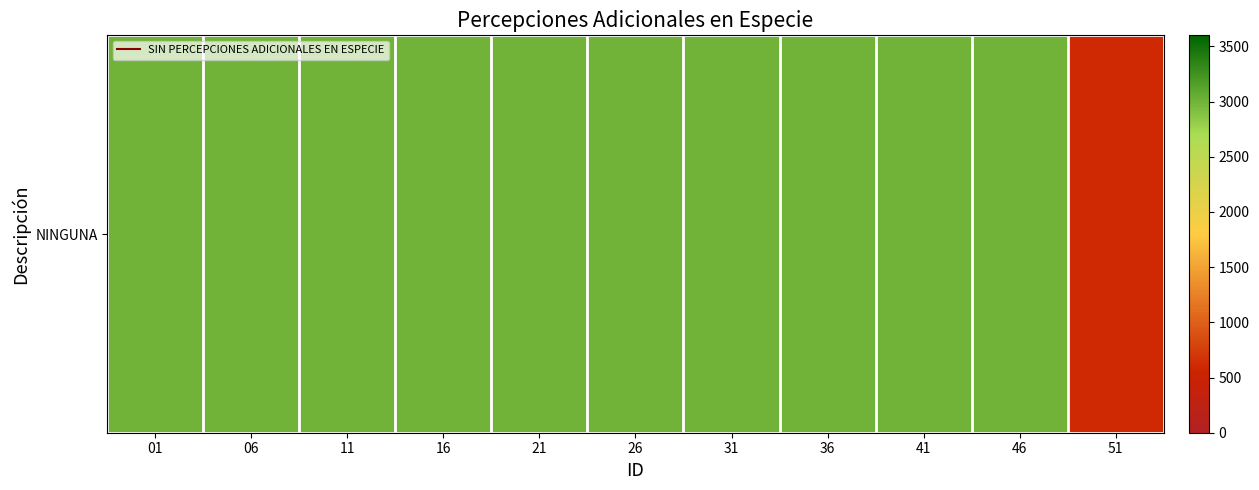

Rank the categories by value from lowest to highest.

51, 01, 06, 11, 16, 21, 26, 31, 36, 41, 46